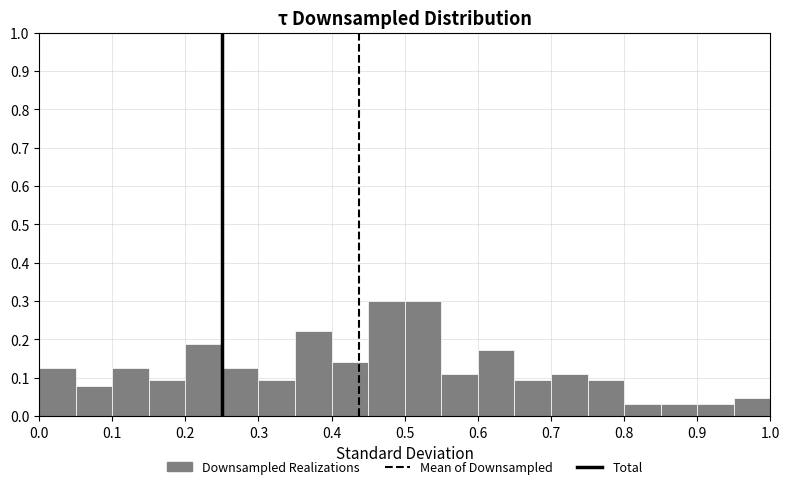

Reading left to right, transcribe this chart: for each bar, give the range it covers on the x-axis and its height. The values are not printed on the chart, so give them approximately, as read against the axis.

0.00 to 0.05: 0.13
0.05 to 0.10: 0.08
0.10 to 0.15: 0.13
0.15 to 0.20: 0.09
0.20 to 0.25: 0.19
0.25 to 0.30: 0.13
0.30 to 0.35: 0.09
0.35 to 0.40: 0.22
0.40 to 0.45: 0.14
0.45 to 0.50: 0.30
0.50 to 0.55: 0.30
0.55 to 0.60: 0.11
0.60 to 0.65: 0.17
0.65 to 0.70: 0.09
0.70 to 0.75: 0.11
0.75 to 0.80: 0.09
0.80 to 0.85: 0.03
0.85 to 0.90: 0.03
0.90 to 0.95: 0.03
0.95 to 1.00: 0.05